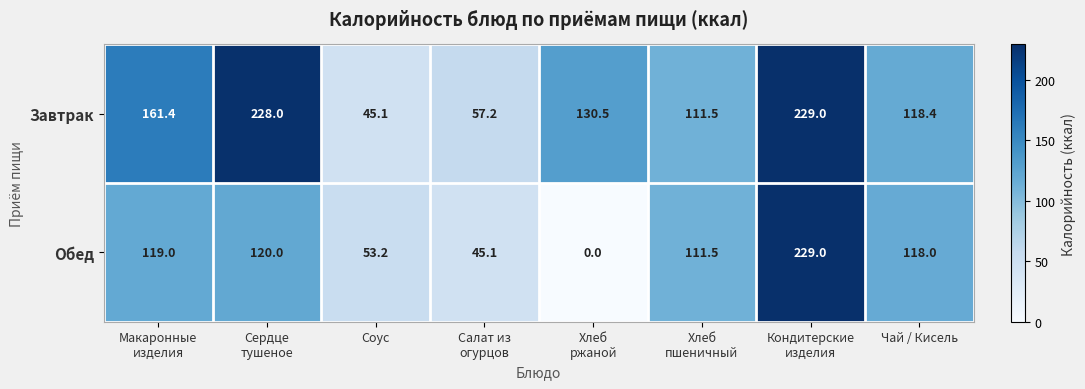

Rank the series by their average value, from highest to lowest.

Завтрак, Обед